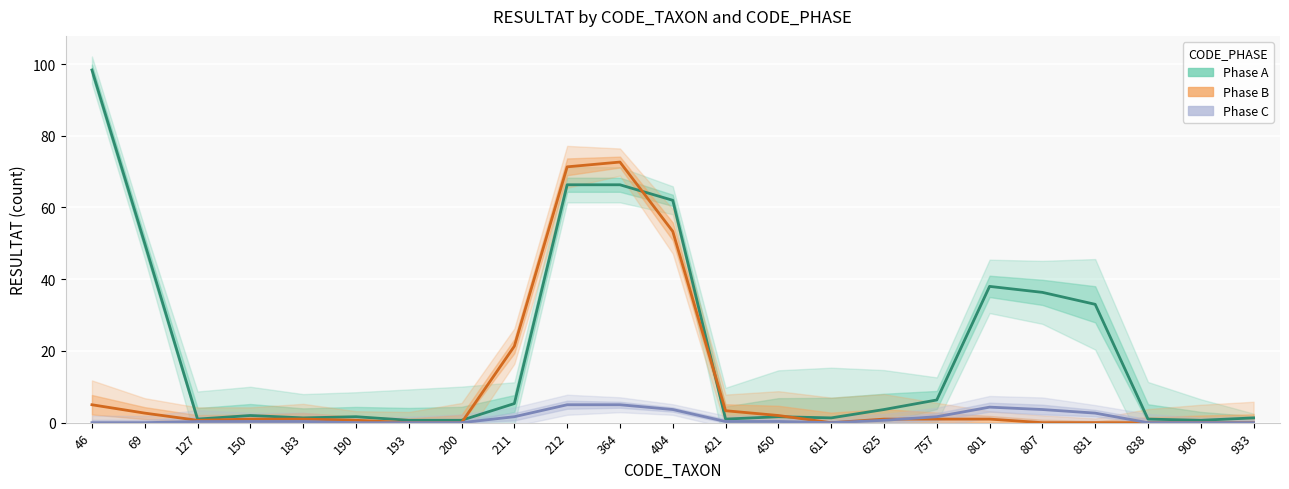

Reading right to left, extract all data points from this chart.

Phase A: 1.3	0.7	1.0	33.0	36.3	38.0	6.3	3.7	1.3	1.7	1.0	62.0	66.3	66.3	5.3	0.7	0.7	1.7	1.3	2.0	1.0	50.0	98.3
Phase B: 0.0	0.0	0.0	0.0	0.0	1.0	1.0	1.0	0.0	2.0	3.3	53.3	72.7	71.3	21.3	0.0	0.0	0.7	1.0	1.0	0.7	2.7	5.0
Phase C: 0.0	0.0	0.0	2.7	3.7	4.3	1.7	0.7	0.0	0.3	0.3	3.7	5.0	5.0	1.7	0.0	0.0	0.0	0.3	0.3	0.3	0.0	0.0